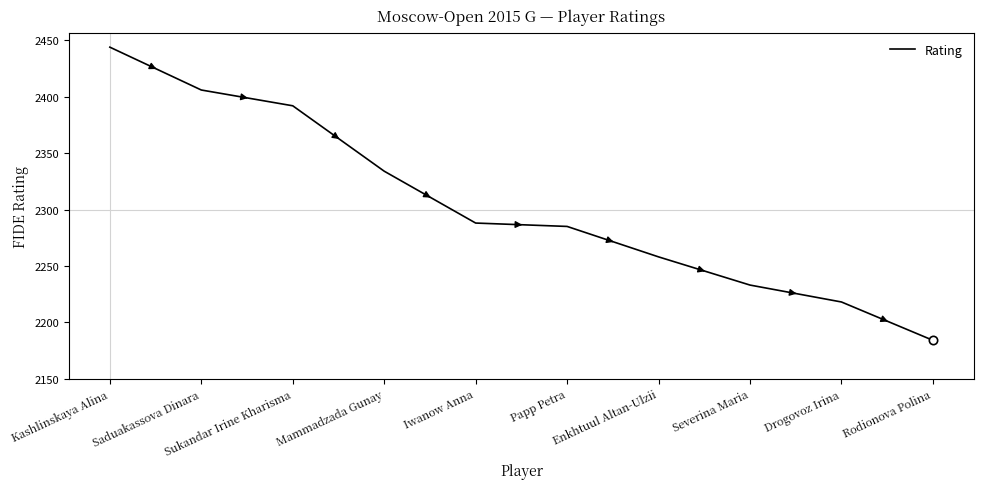

What is the change in value from Saduakassova Dinara to Sukandar Irine Kharisma?

-14